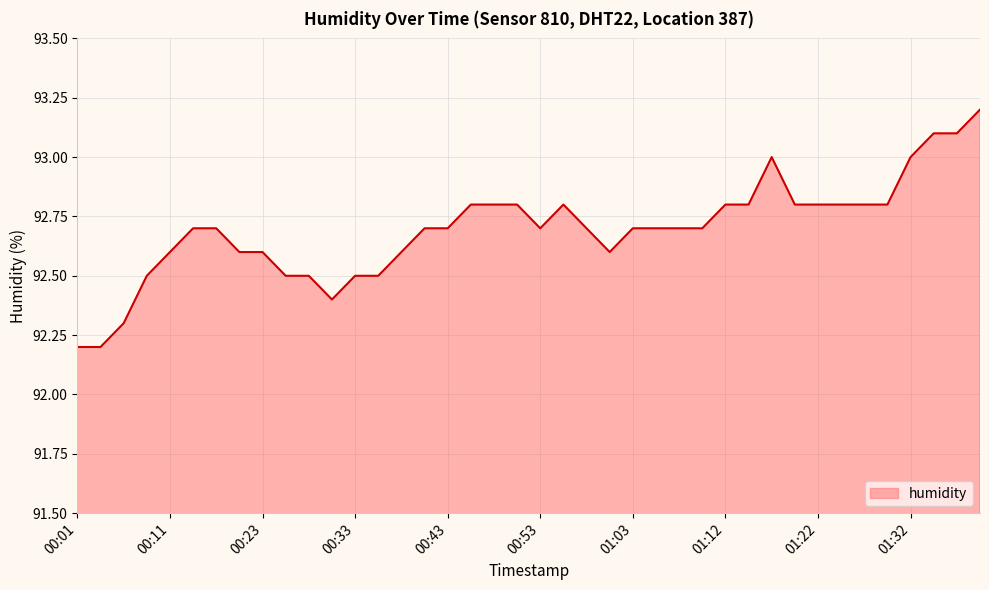

What is the difference between the maximum and minimum values?

1.0